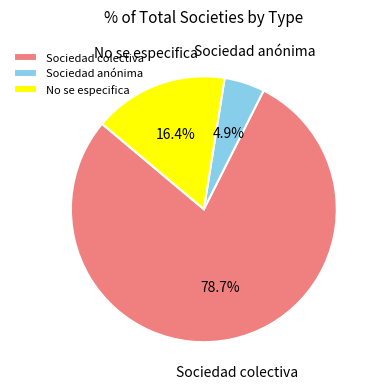

What percentage do Sociedad anónima and Sociedad colectiva together represent?

83.6%